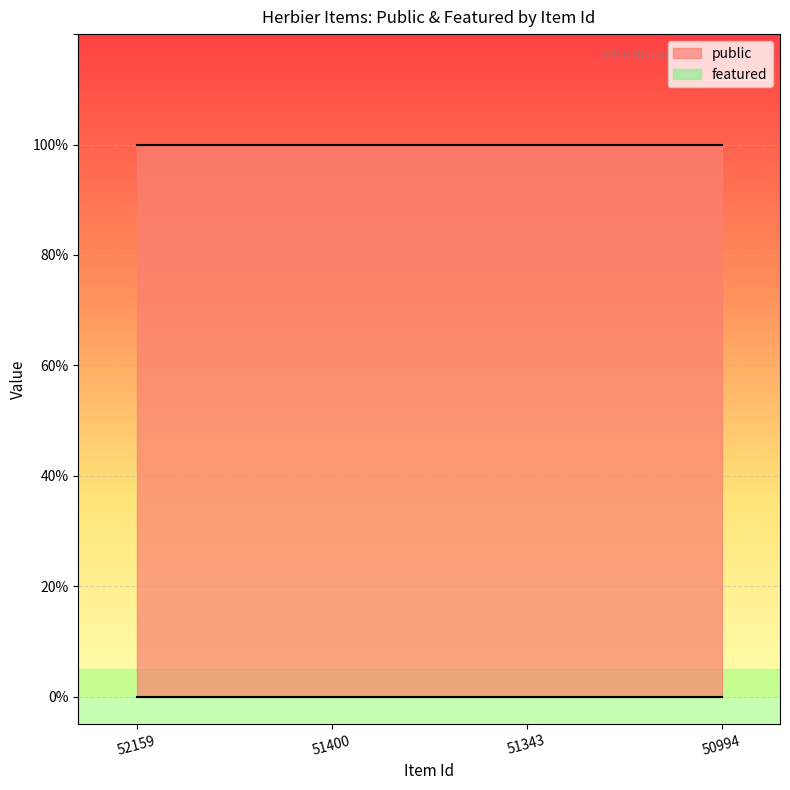

Which has a higher value, 51343 or 52159?

51343